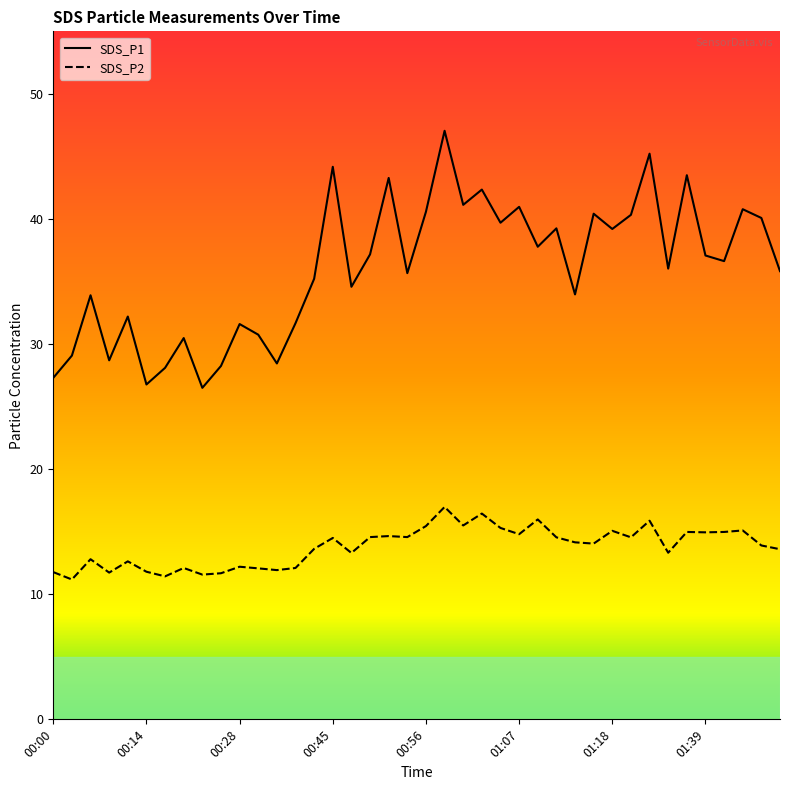

Reading left to right, what are all the values shown in this chart?

SDS_P1: 27.3	29.1	33.9	28.7	32.2	26.8	28.1	30.5	26.5	28.2	31.6	30.8	28.4	31.7	35.2	44.2	34.6	37.2	43.3	35.7	40.6	47.0	41.1	42.4	39.7	41.0	37.8	39.2	34.0	40.4	39.2	40.3	45.2	36.0	43.5	37.1	36.6	40.8	40.1	35.8
SDS_P2: 11.8	11.2	12.8	11.7	12.6	11.8	11.4	12.1	11.6	11.7	12.2	12.1	11.9	12.1	13.6	14.5	13.3	14.6	14.7	14.6	15.4	17.0	15.5	16.4	15.3	14.8	16.0	14.6	14.2	14.1	15.1	14.6	15.9	13.3	15.0	14.9	15.0	15.1	13.9	13.6